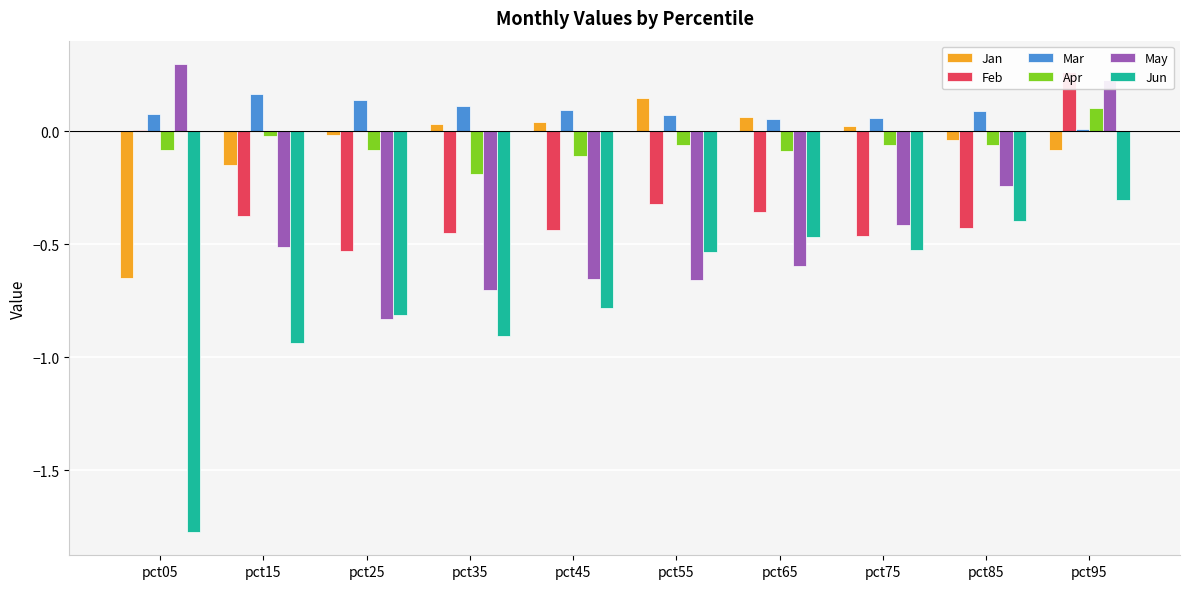

How many data points in Feb are less than 0?

8